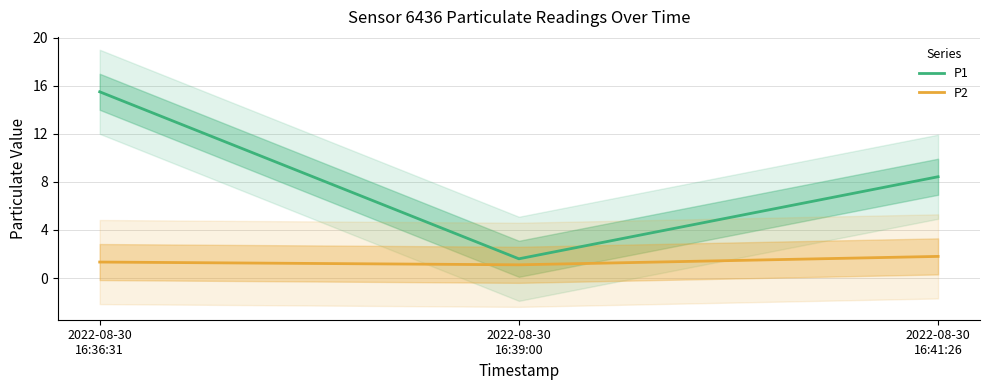

The value of P2 at 2022-08-30
16:41:26 is 2.7. True or false?

False